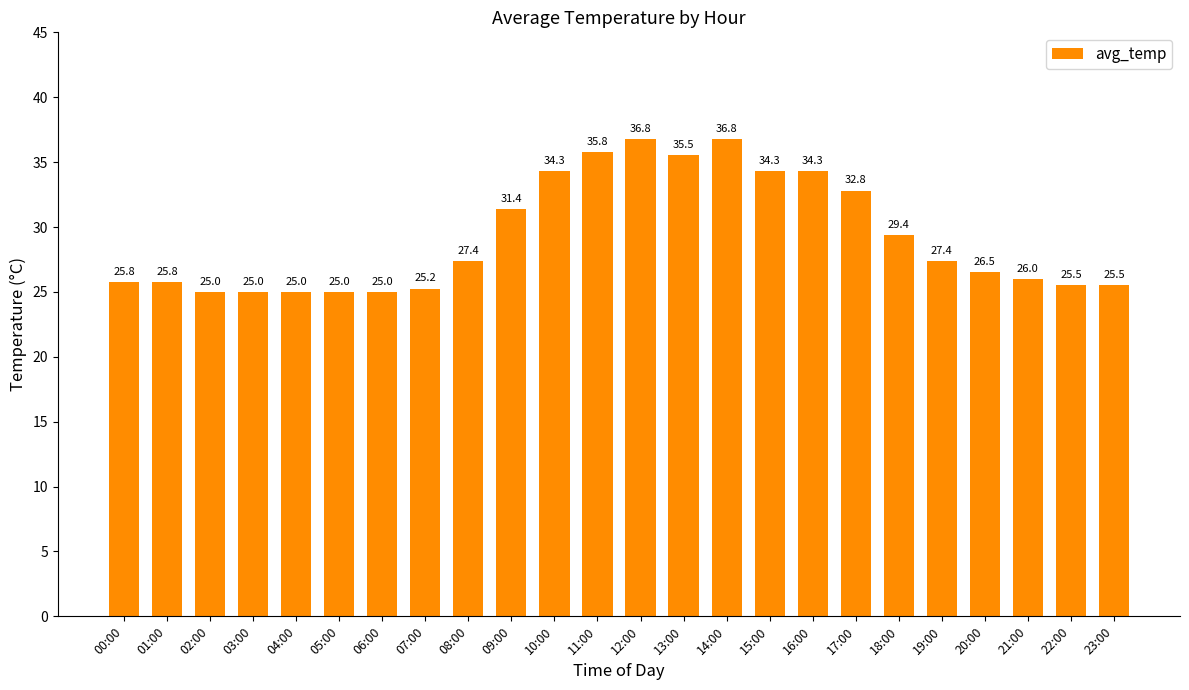

What is the difference between the values at 11:00 and 00:00?

10.0